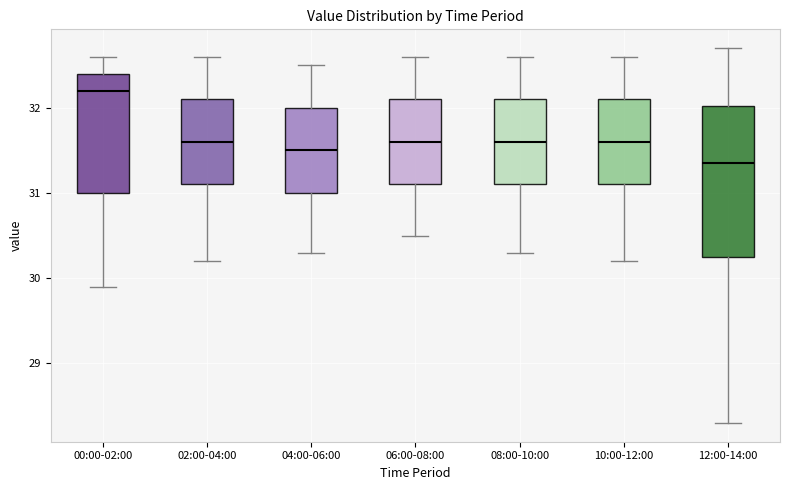

Which box's median line is the highest?

00:00-02:00